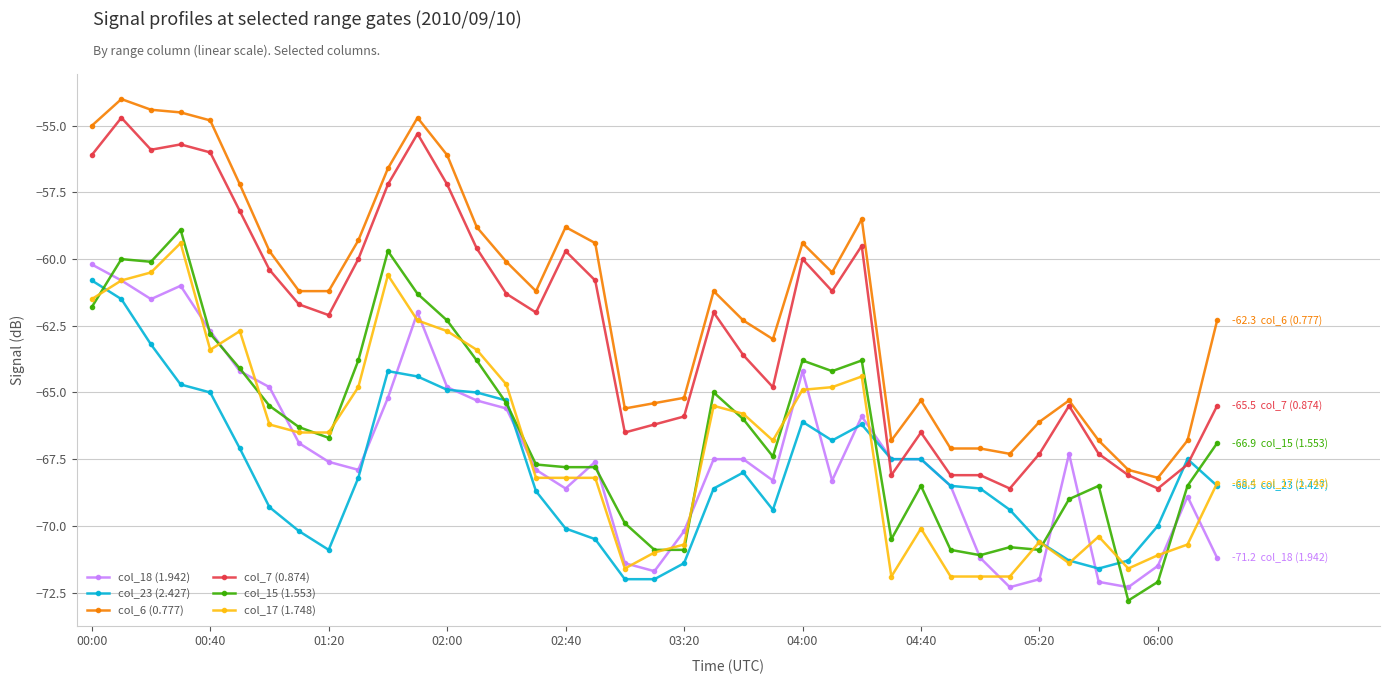

At how many categories does at least one series exceed -64?

25